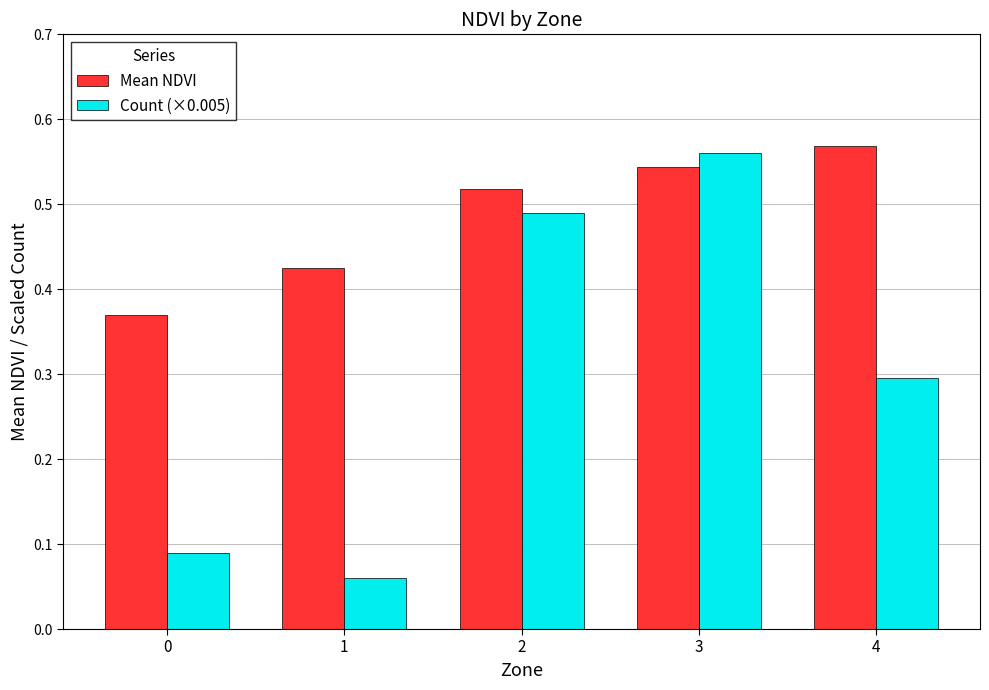

What is the spread (max minus min) of values at 0?

0.3